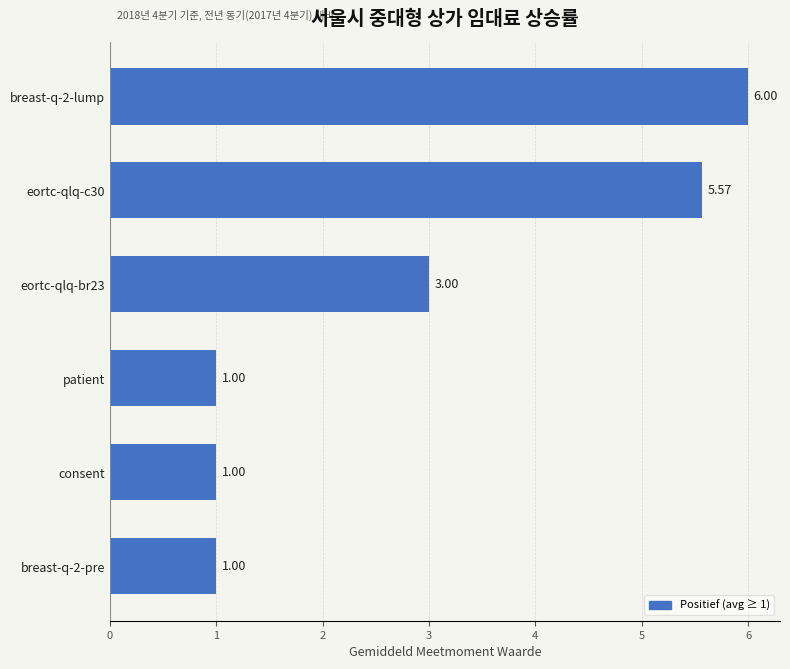

What is the average value?

2.9